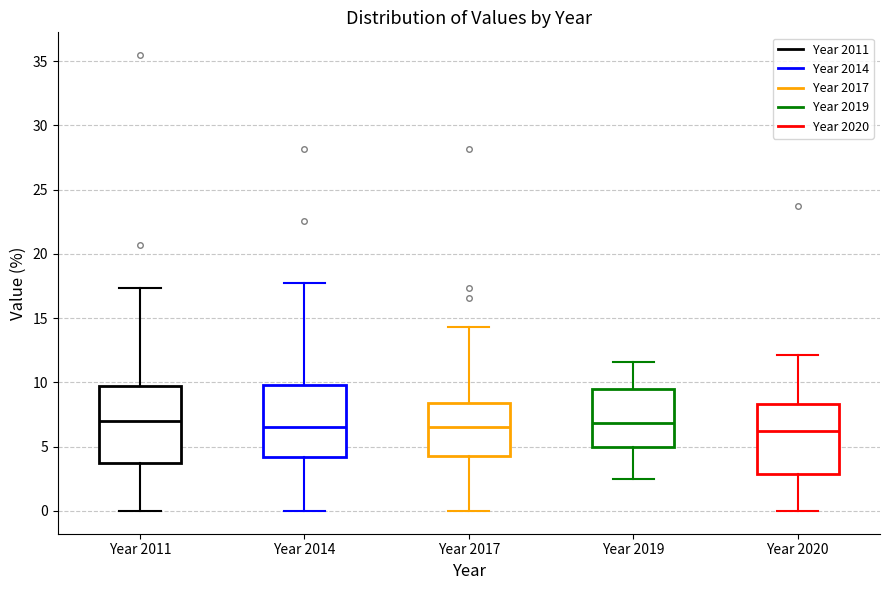

Reading left to right, transcribe this box plot: for each box, give where its median line is, the range the box spans, and where its two whiskers end, as read against the y-axis. The values are not printed on the chart, so give them approximately, as read against the axis.

Year 2011: median 7.0, box 3.5 to 9.5, whiskers 0.0 to 17.5
Year 2014: median 6.5, box 4.0 to 10.0, whiskers 0.0 to 17.5
Year 2017: median 6.5, box 4.0 to 8.5, whiskers 0.0 to 14.5
Year 2019: median 7.0, box 5.0 to 9.5, whiskers 2.5 to 11.5
Year 2020: median 6.0, box 3.0 to 8.5, whiskers 0.0 to 12.0